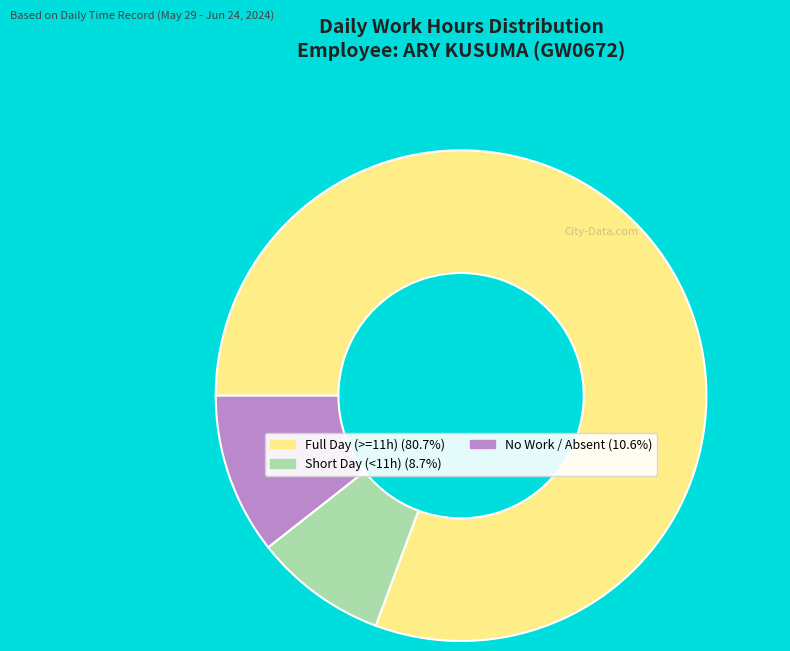

Is there a majority slice in this chart?

Yes